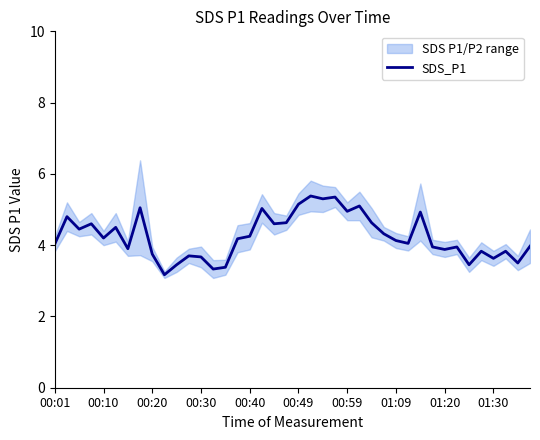

The value at 26 is 1.4. True or false?

False